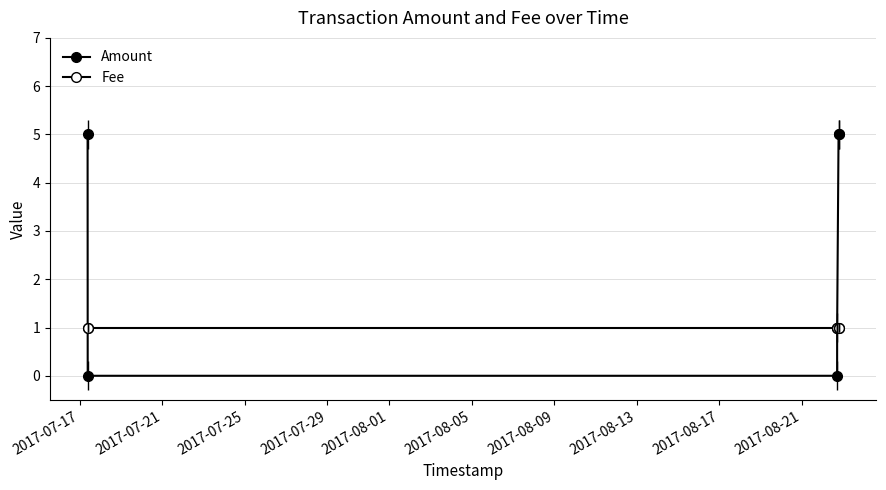

Which has a higher value, 2017-07-17 or 2017-07-29?

2017-07-17